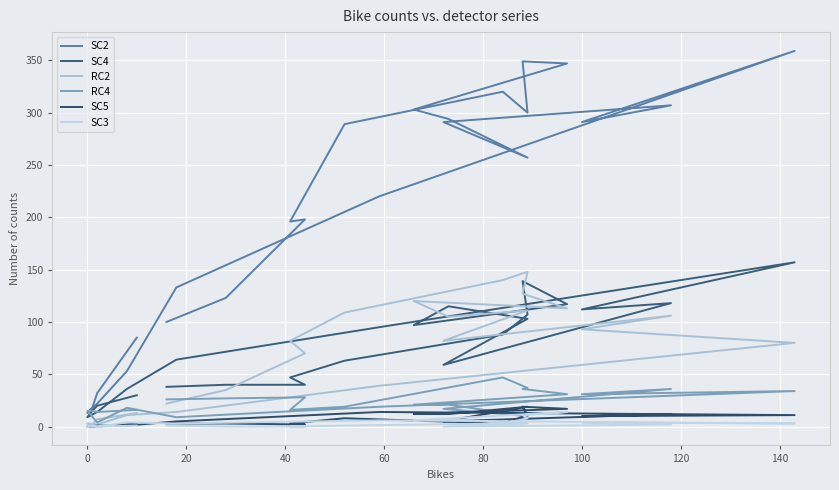

Reading left to right, transcribe all the data shown in this chart.

SC2: 85	32	18	13	22	53	133	220	359	291	307	291	257	294	303	347	349	300	320	289	196	198	123	100
SC4: 30	20	15	9	14	36	64	95	157	112	118	59	103	115	97	117	139	107	88	63	47	40	40	38
RC2: 13	7	2	3	2	11	14	39	80	93	106	82	111	105	120	113	127	148	140	109	82	70	35	22
RC4: 16	14	15	15	4	18	9	19	34	31	36	17	10	21	21	31	36	37	47	19	16	28	27	26
SC5: 3	0	0	0	1	1	5	14	11	10	12	5	19	12	12	17	19	11	3	8	3	2	3	3
SC3: 1	0	1	0	0	4	3	6	3	4	2	0	3	7	6	14	11	8	3	1	0	0	0	1